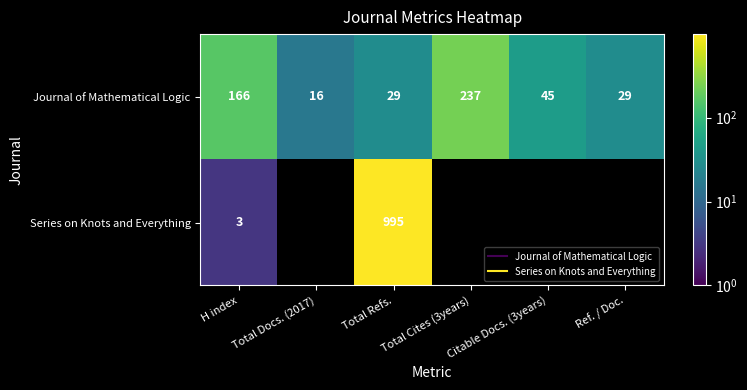

Between Total Refs. and Total Cites (3years), which is larger?

Total Cites (3years)